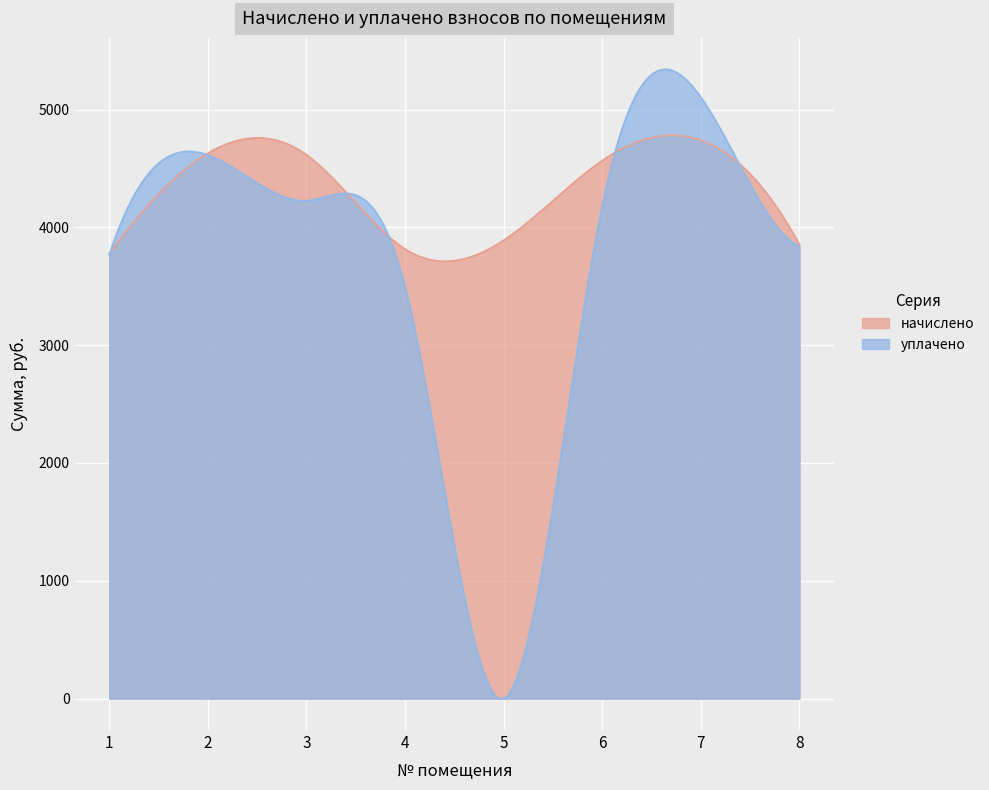

After their last crossing, which series has the higher values: начислено or уплачено?

начислено